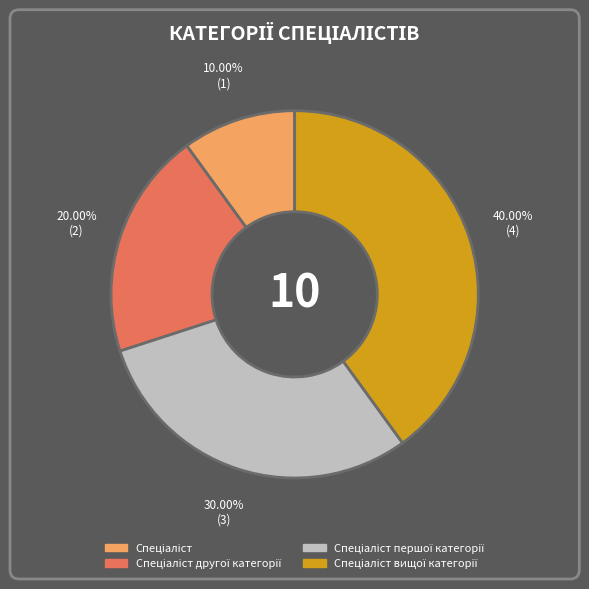

Is there any slice that represents more than half of the pie?

No